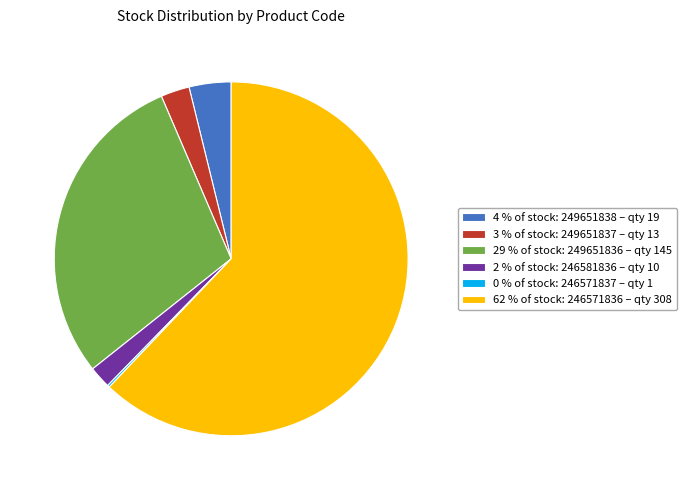

Do 2 % of stock: 246581836 – qty 10 and 3 % of stock: 249651837 – qty 13 together represent more than half of the pie?

No